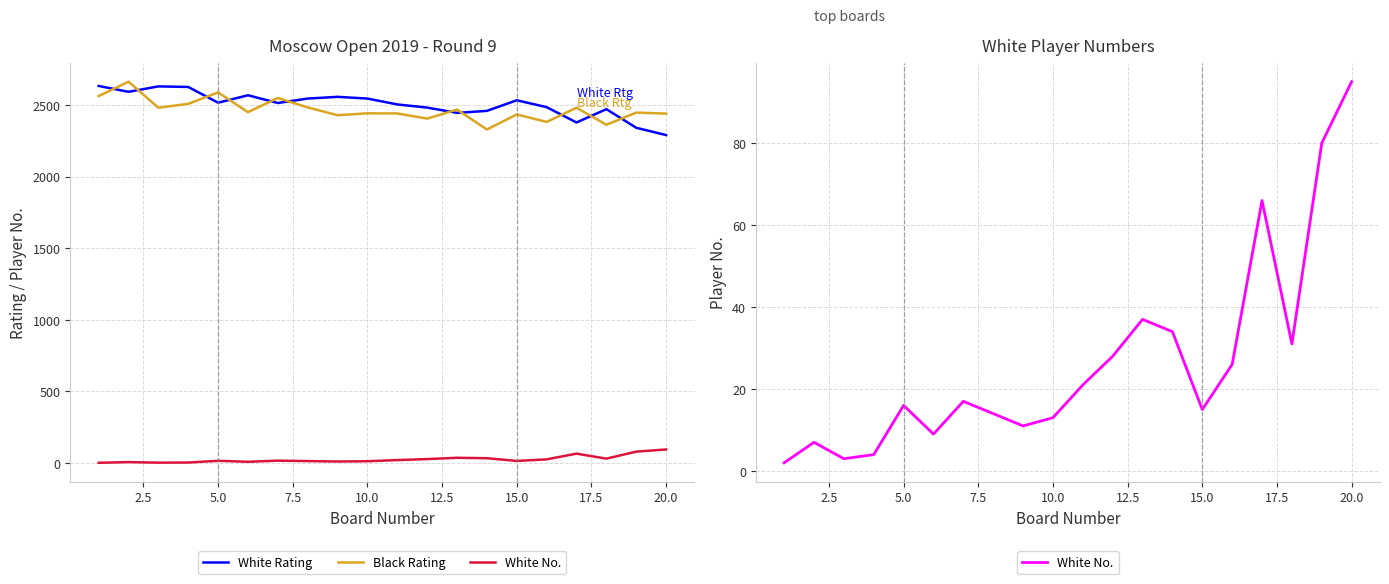

True or false: Black Rating and White No. cross at least once.

False